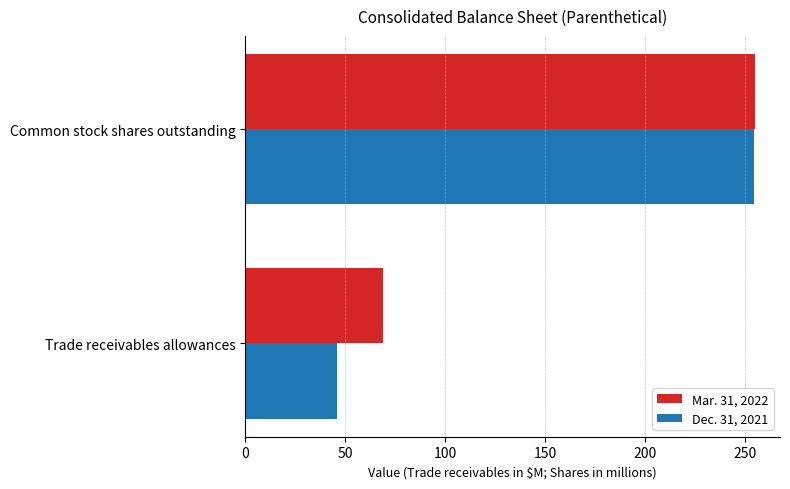

What is the average value of the Mar. 31, 2022 series?

161.9